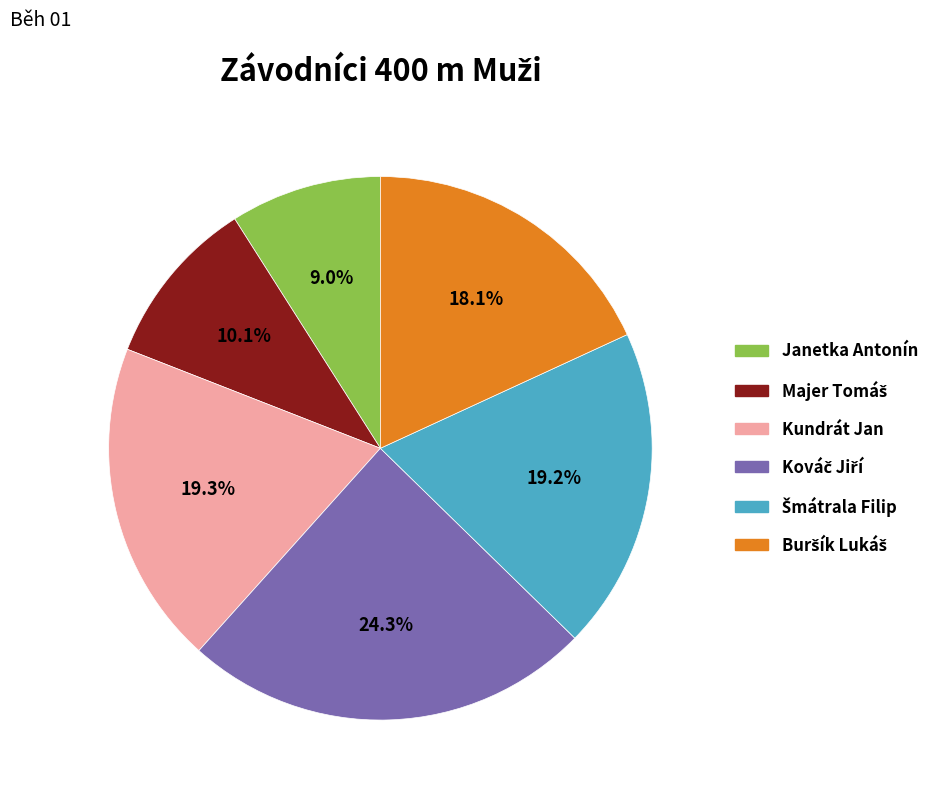

Count the number of slices in the pie.

6